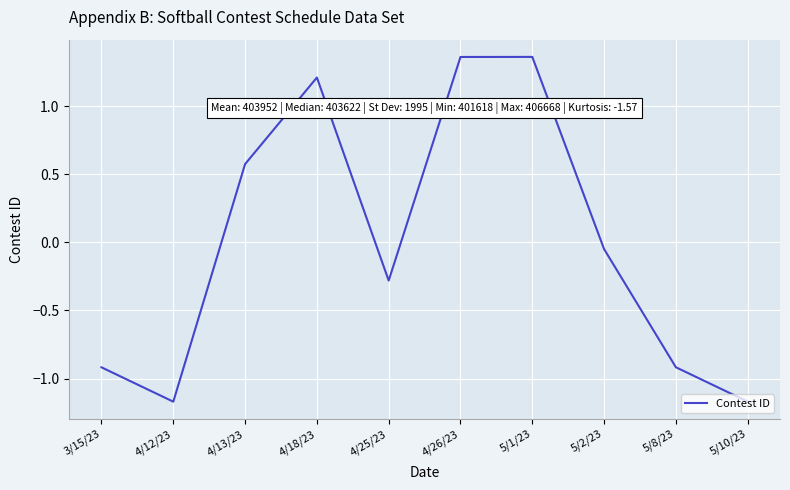

What position from the right is 4/18/23?

7